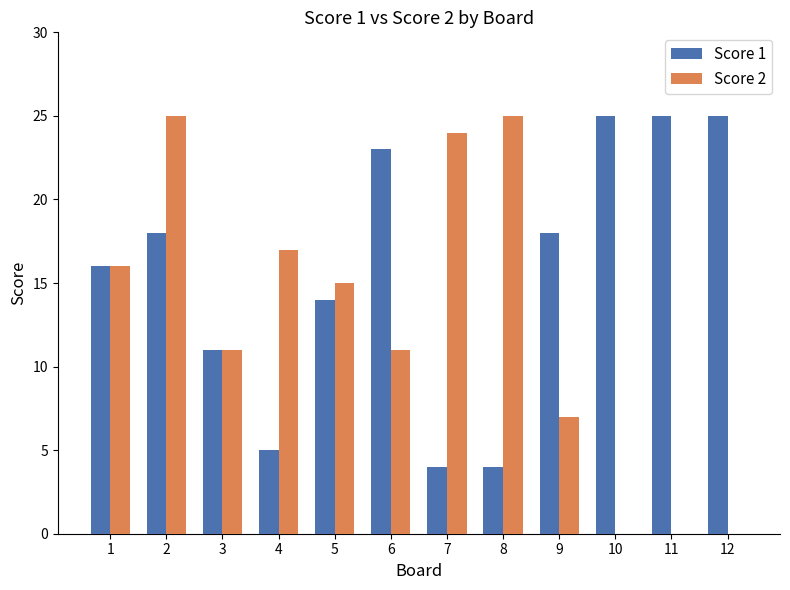

Count the number of data series in this chart.

2